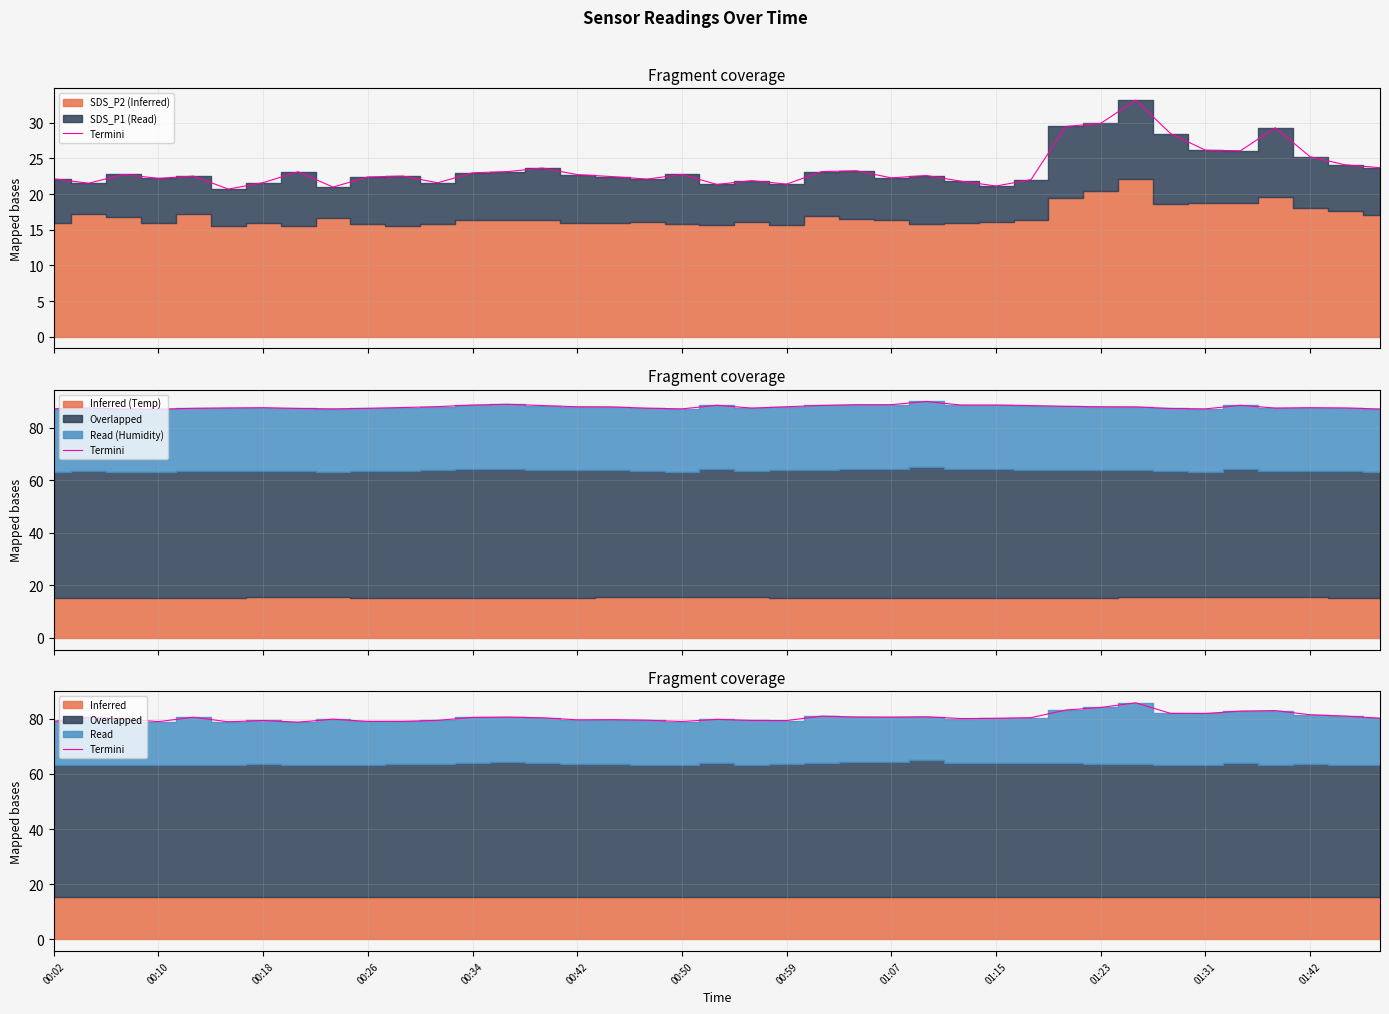

How many points are higher than both their immediate neighbors (excluding endpoints)?

11